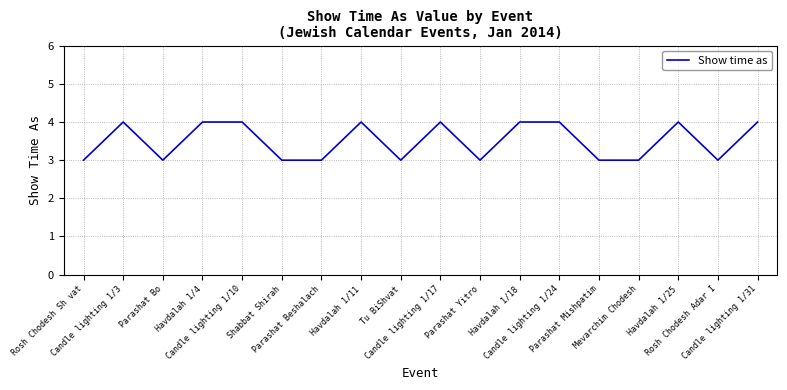

What is the greatest value displayed?

4